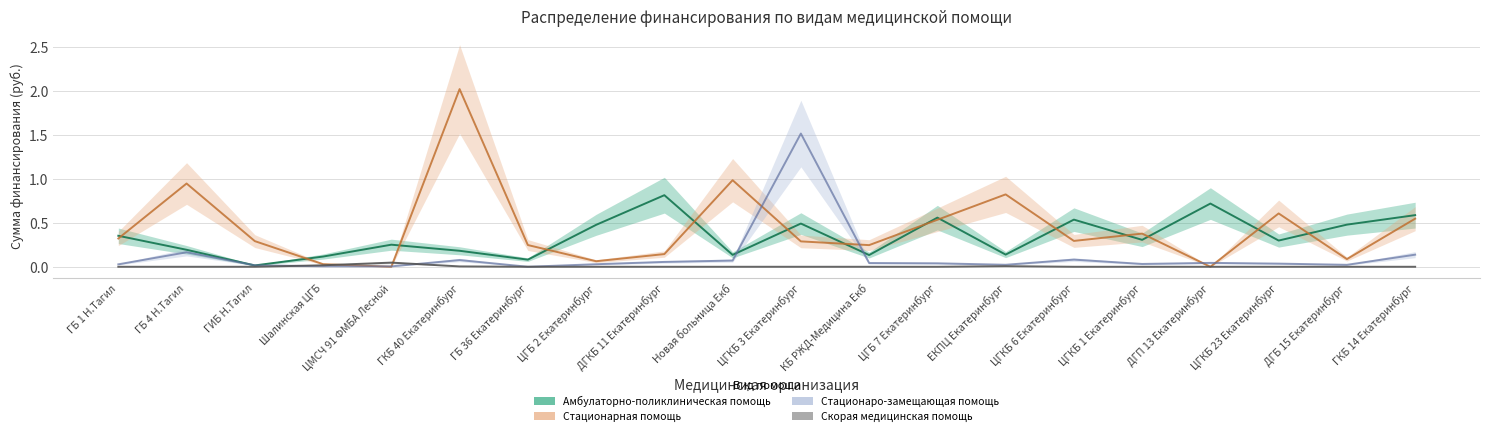

What are all the series names shown in the legend?

Амбулаторно-поликлиническая помощь, Стационарная помощь, Стационаро-замещающая помощь, Скорая медицинская помощь